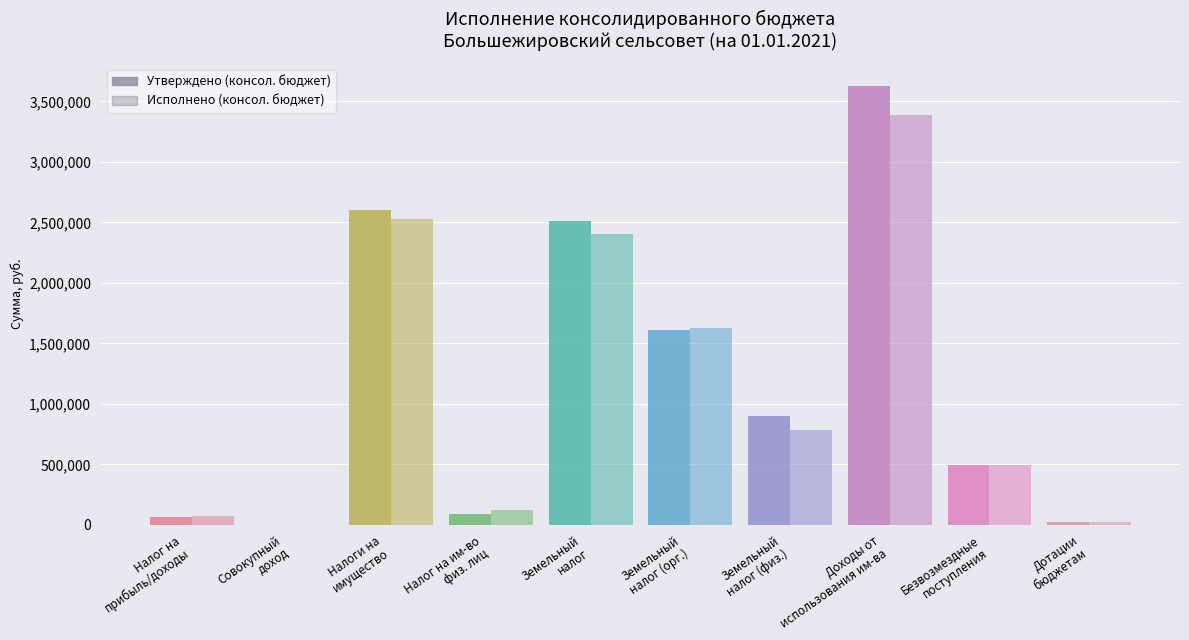

Does the chart contain stacked bars?

No